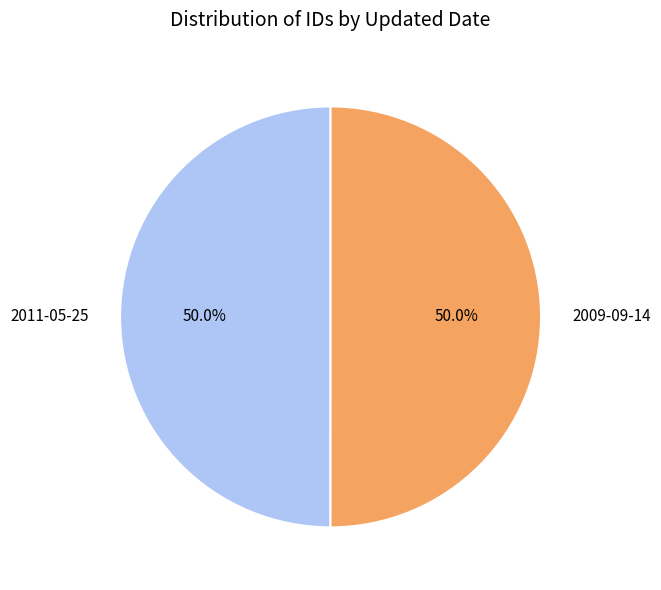

The 2009-09-14 slice represents 64% of the pie. True or false?

False